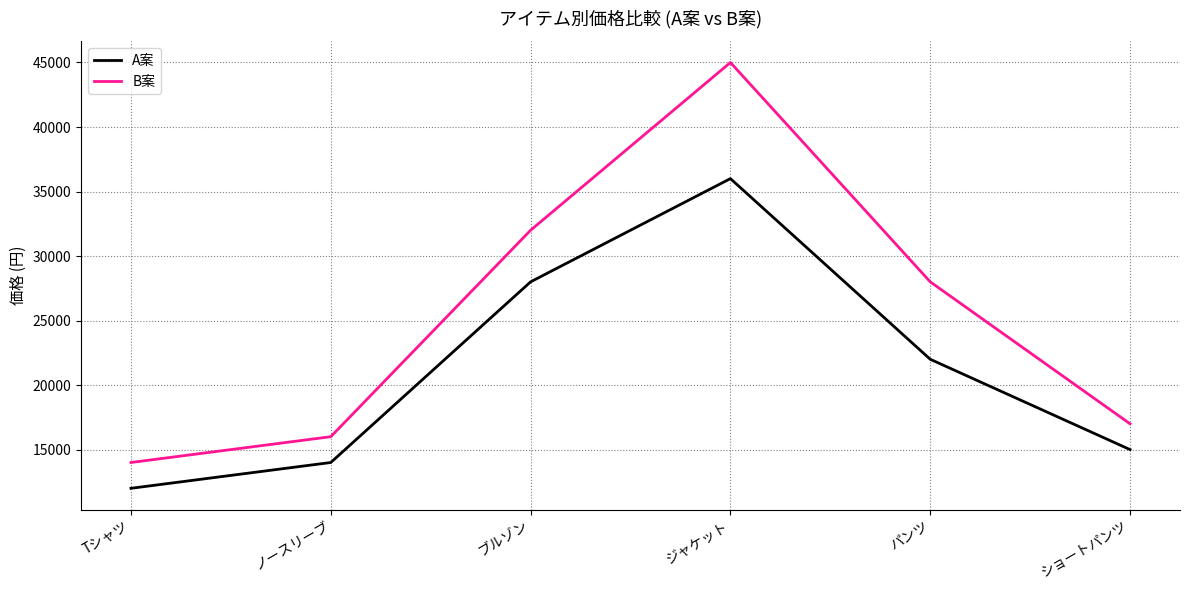

At which category is the sum across all series the highest?

ジャケット